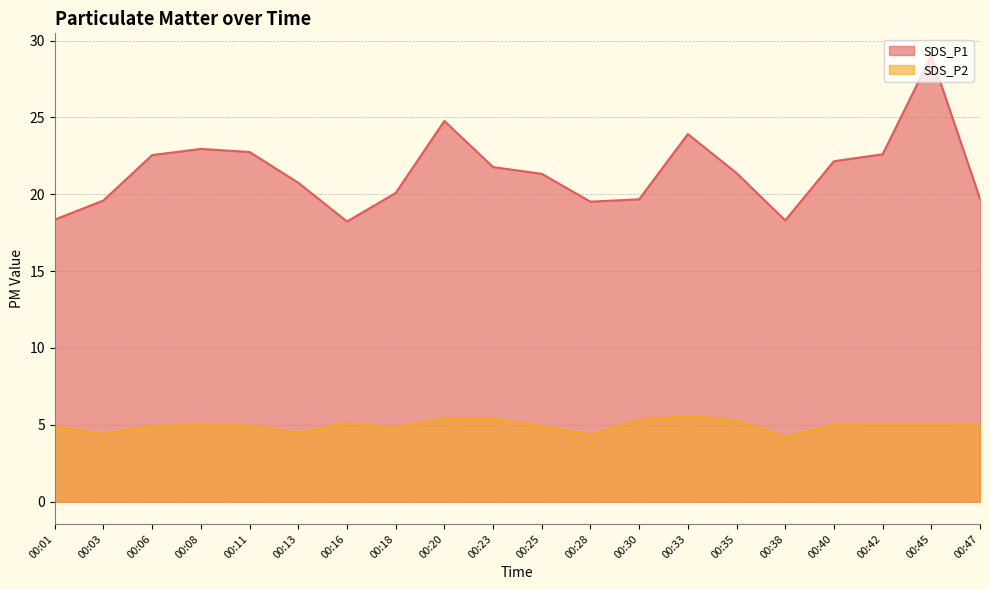

What is the difference between the maximum and second lowest values in the SDS_P2 series?

1.2